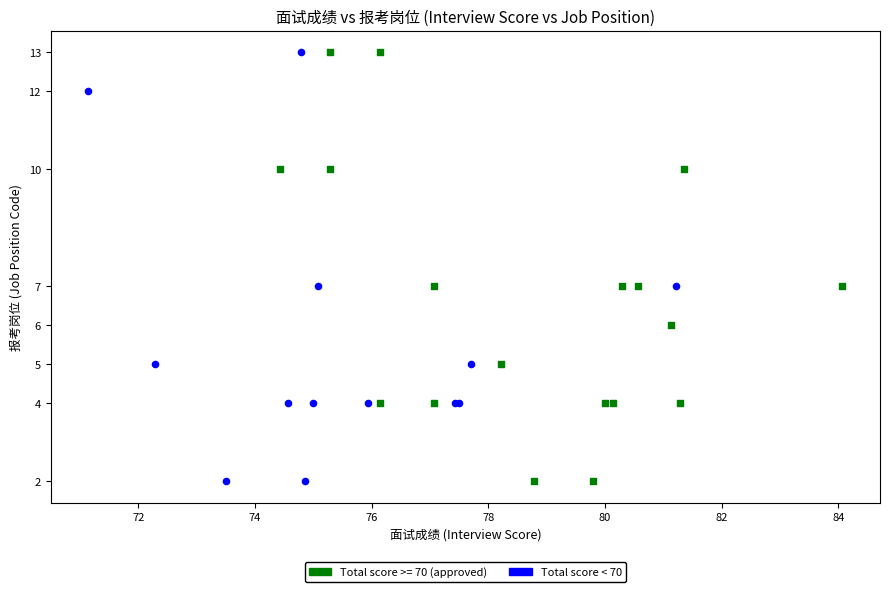

What are all the series names shown in the legend?

Total score >= 70 (approved), Total score < 70